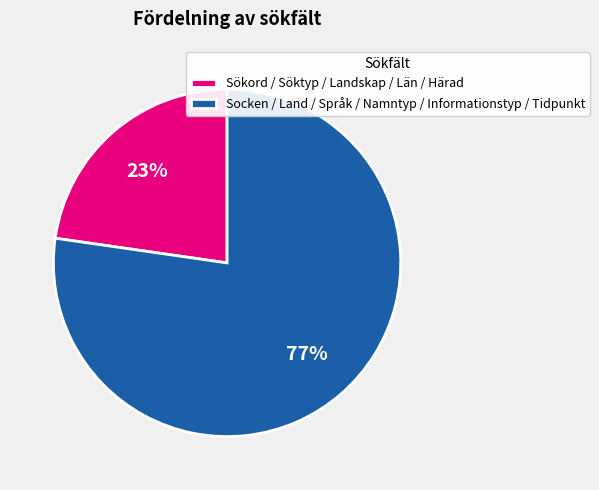

To the nearest percent, what is the combined percentage of Socken / Land / Språk / Namntyp / Informationstyp / Tidpunkt and Sökord / Söktyp / Landskap / Län / Härad?

100%